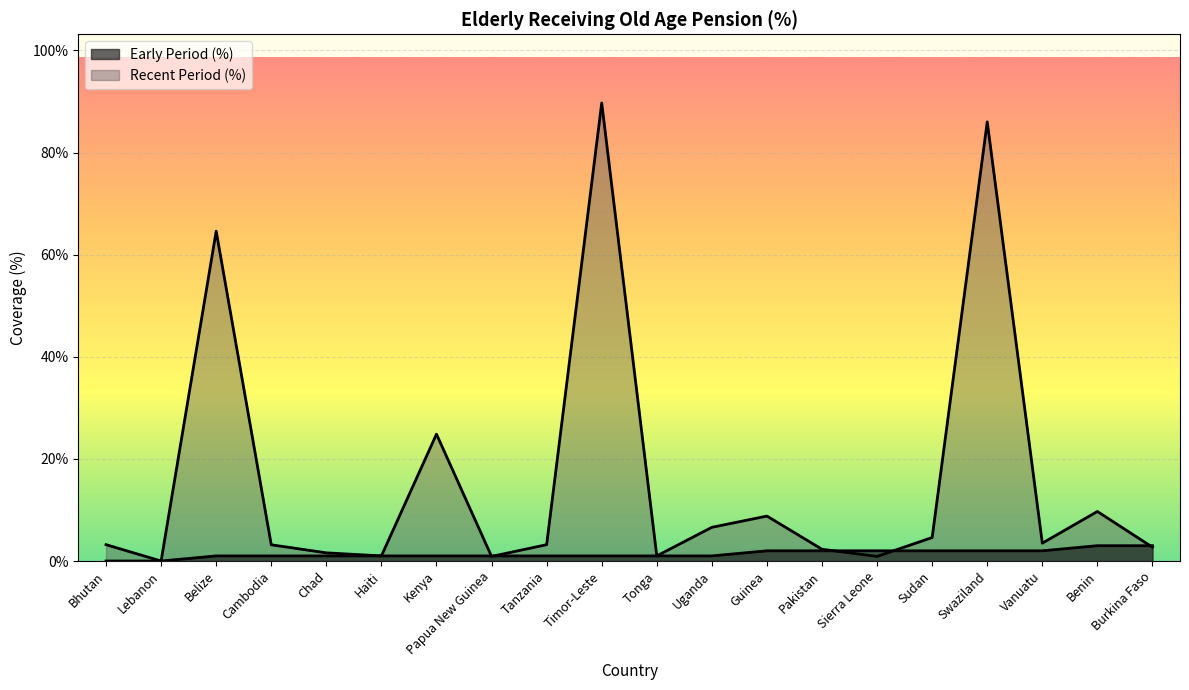

How many data points in Early Period (%) are less than 1?

2